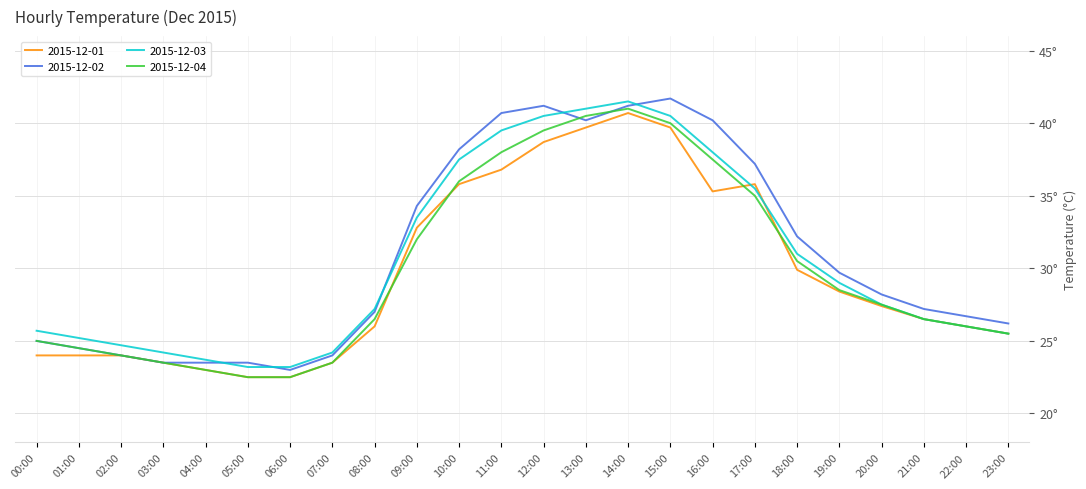

At how many categories does at least one series exceed 23?

24